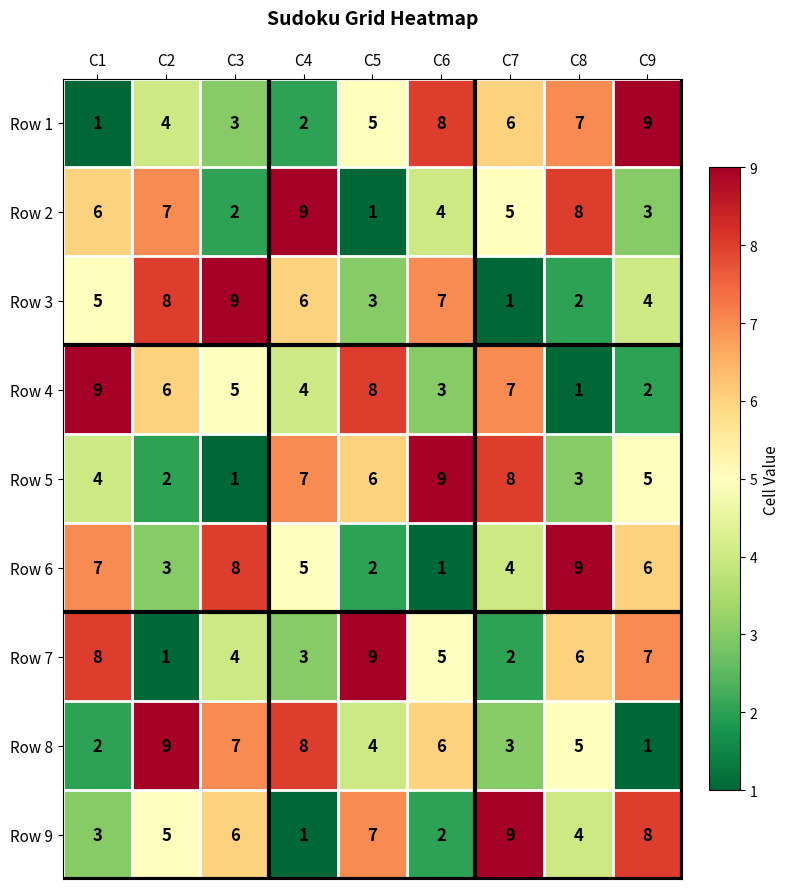

Between C2 and C9, which series saw the biggest shift?

Row 8